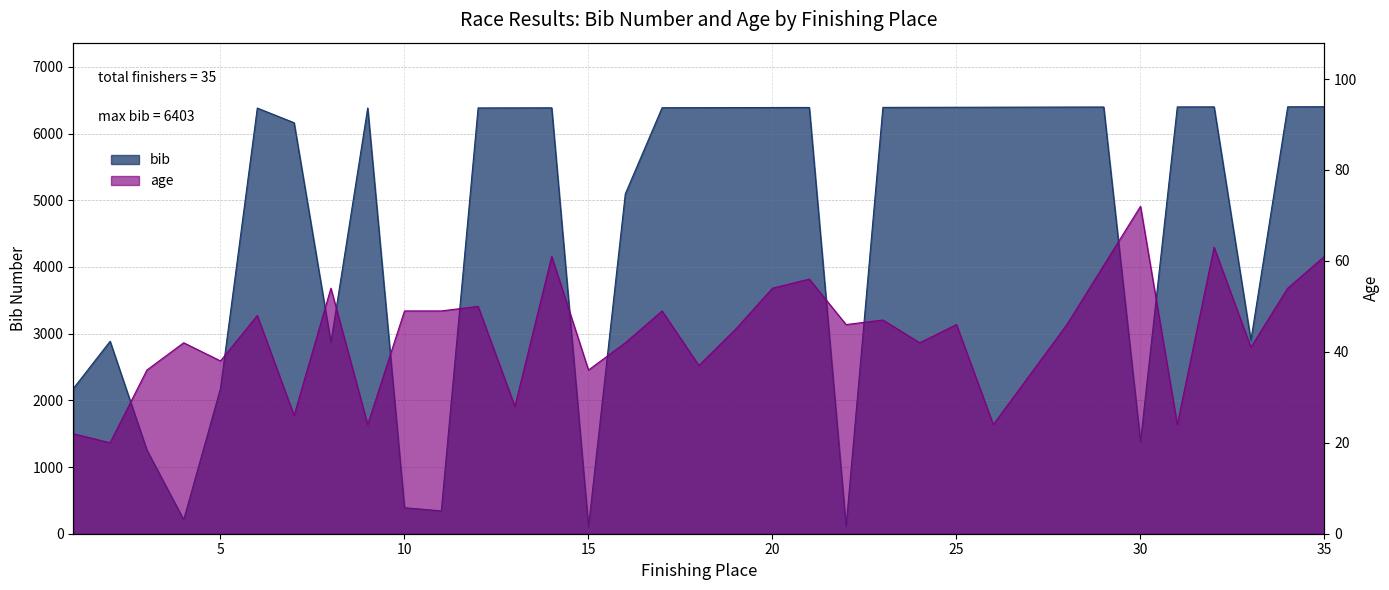

Which category has the highest value in the age series?

30